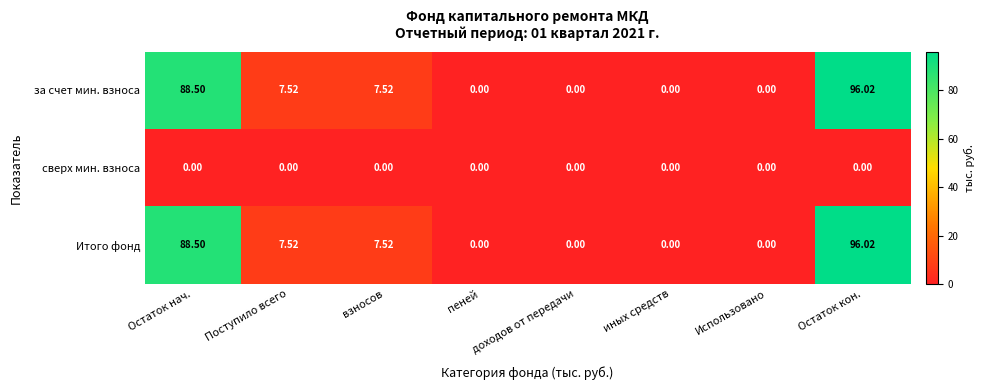

At which label does Итого фонд reach its peak?

Остаток кон.